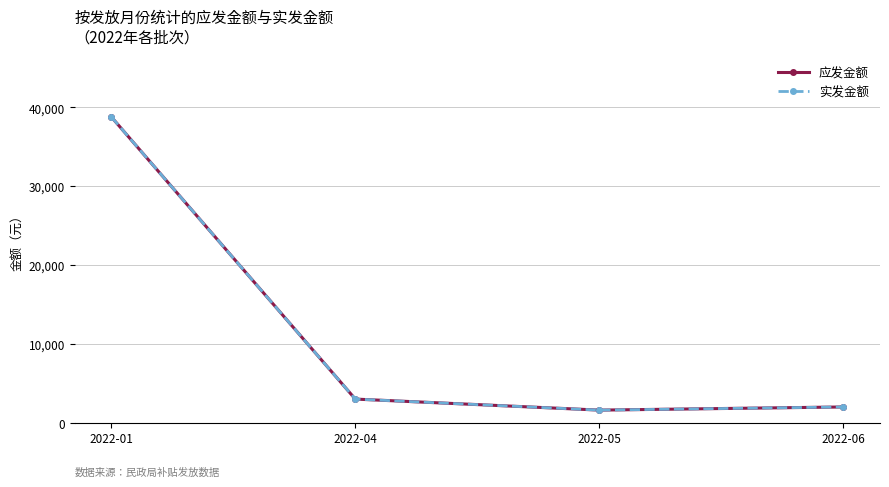

Reading left to right, transcribe all the data shown in this chart.

应发金额: 2022-01=38800	2022-04=3000	2022-05=1600	2022-06=2000
实发金额: 2022-01=38800	2022-04=3000	2022-05=1600	2022-06=2000